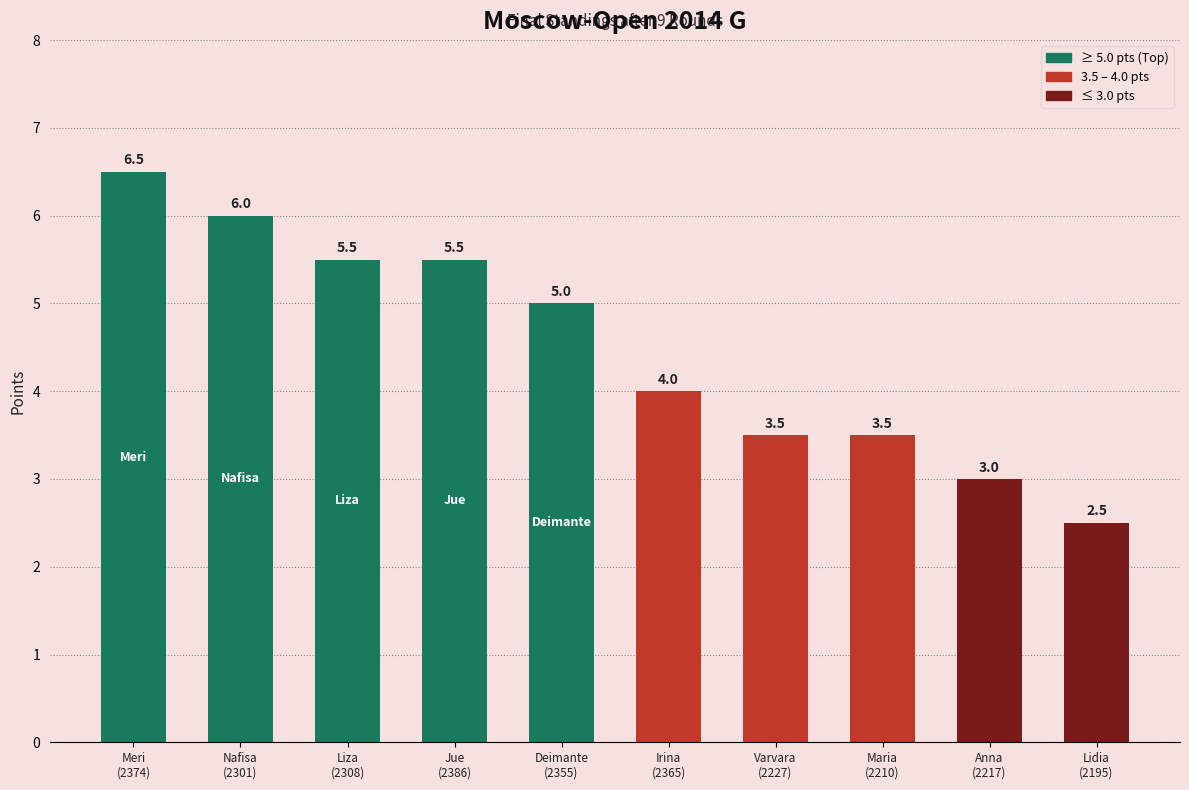

Reading left to right, extract all data points from this chart.

6.5	6.0	5.5	5.5	5.0	4.0	3.5	3.5	3.0	2.5